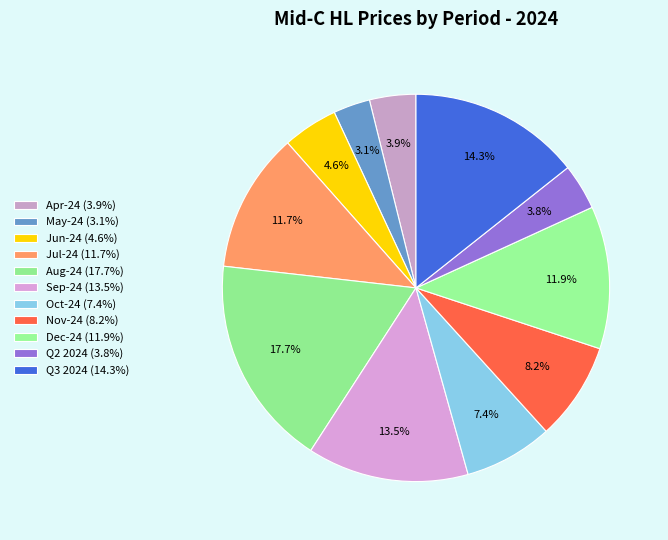

What percentage do Oct-24 and Dec-24 together represent?

19.3%